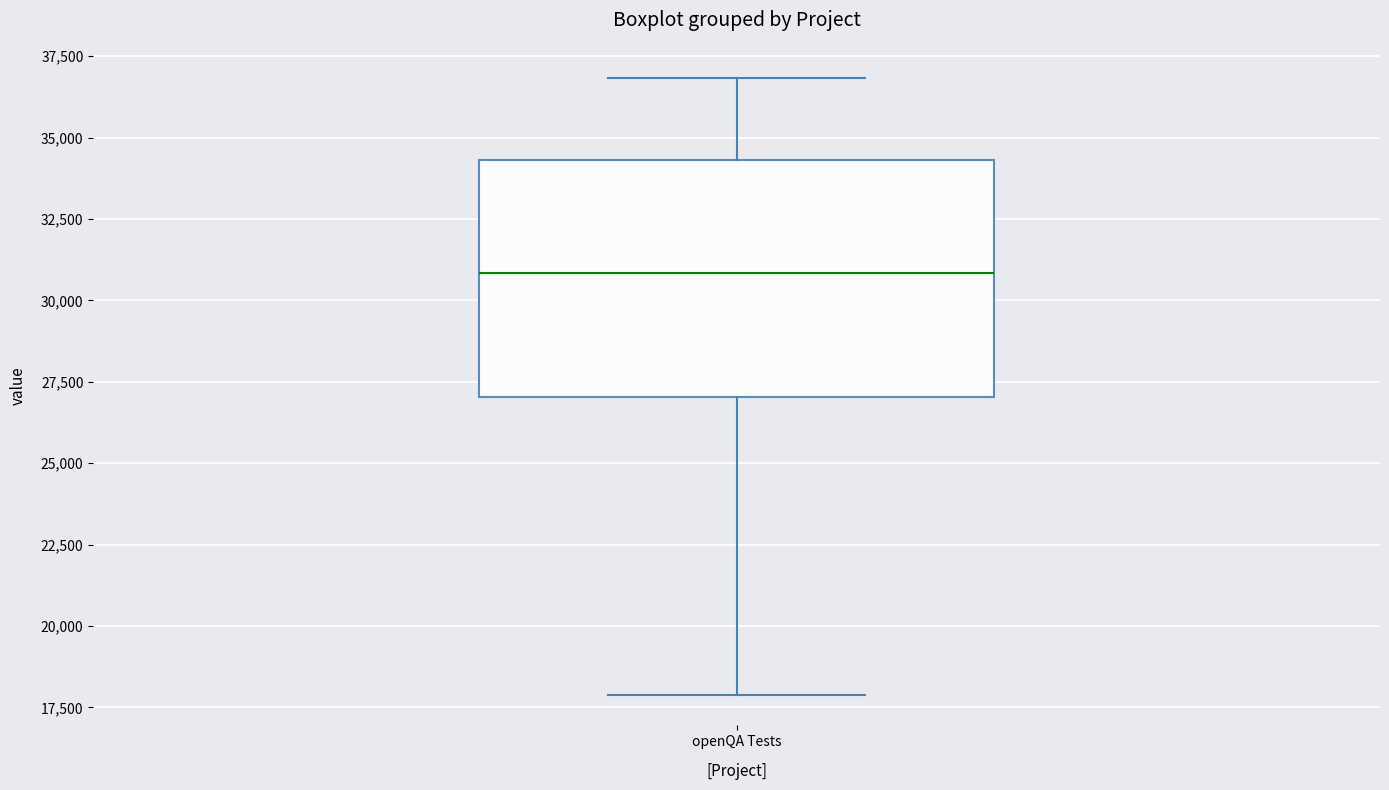

Read this box plot against the y-axis: the position of the median line, the range covered by the box, and the ends of both whiskers. The values are not printed on the chart, so give them approximately, as read against the axis.

median 31000, box 27000 to 34500, whiskers 18000 to 37000